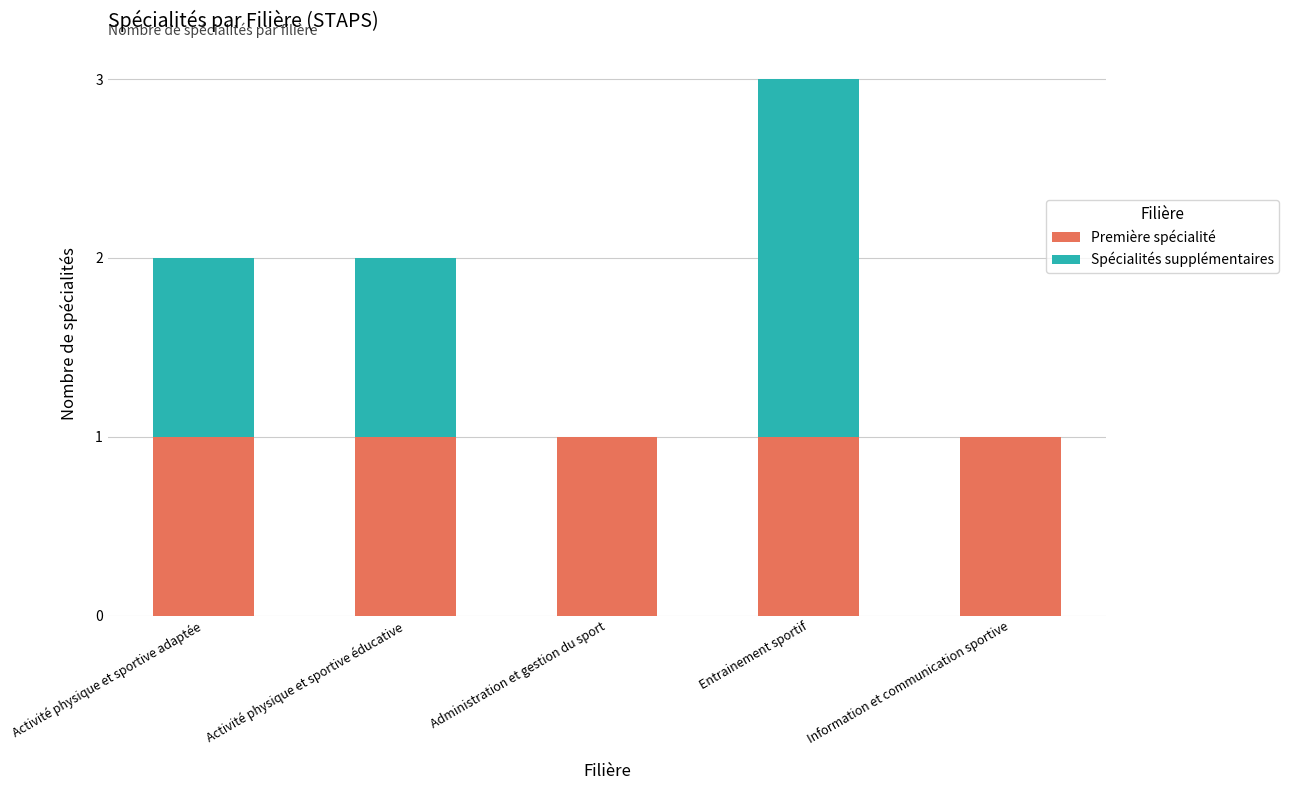

What is the average value of the Première spécialité series?

1